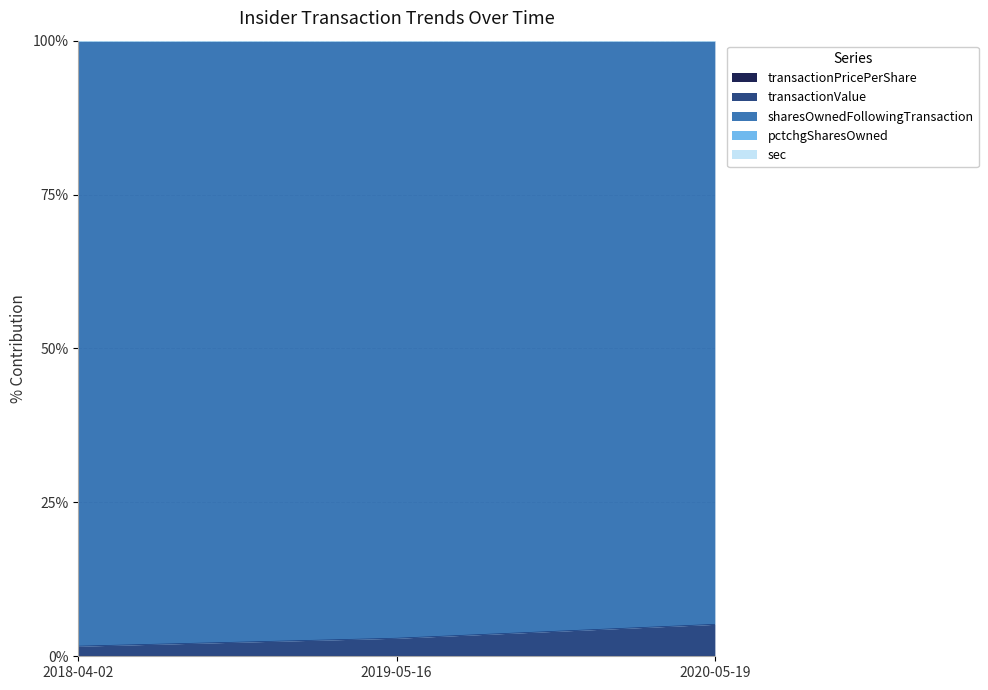

At which category is the sum across all series the highest?

2020-05-19